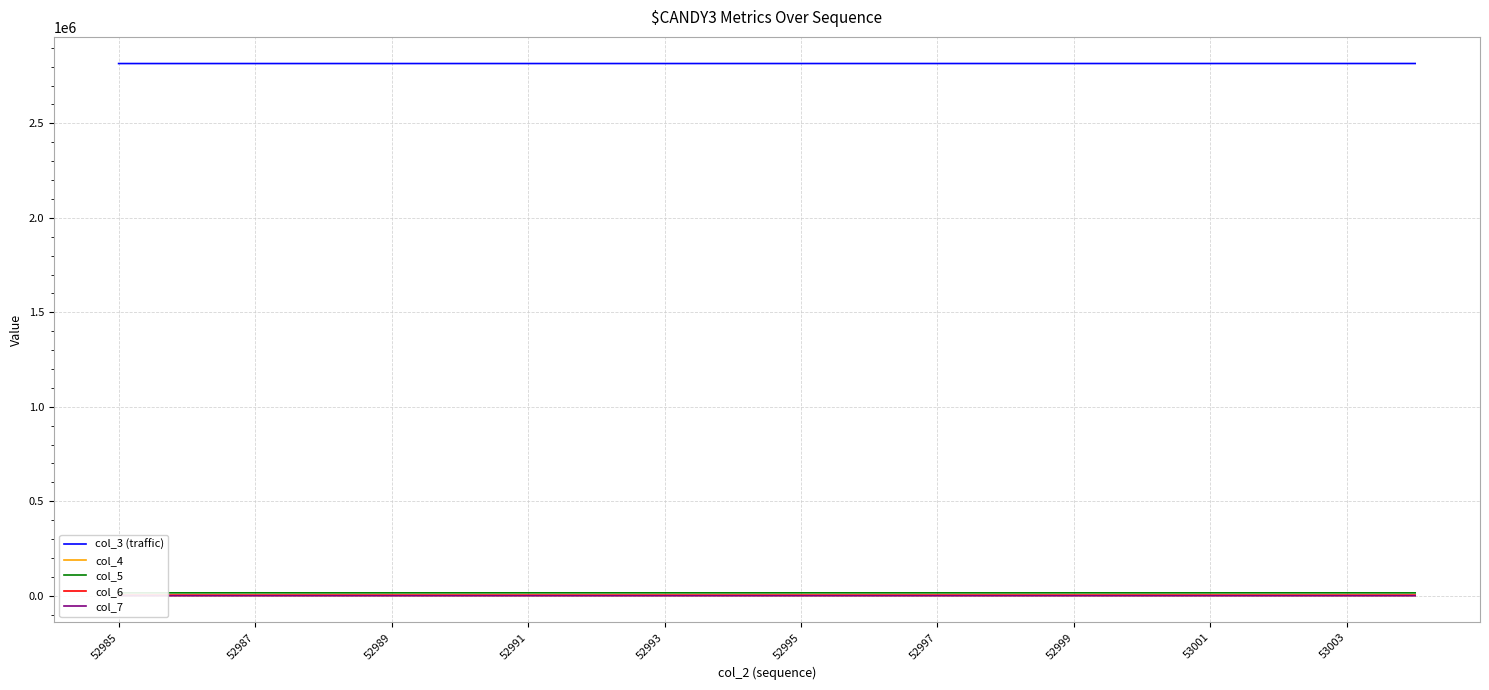

How many lines are shown in the chart?

5